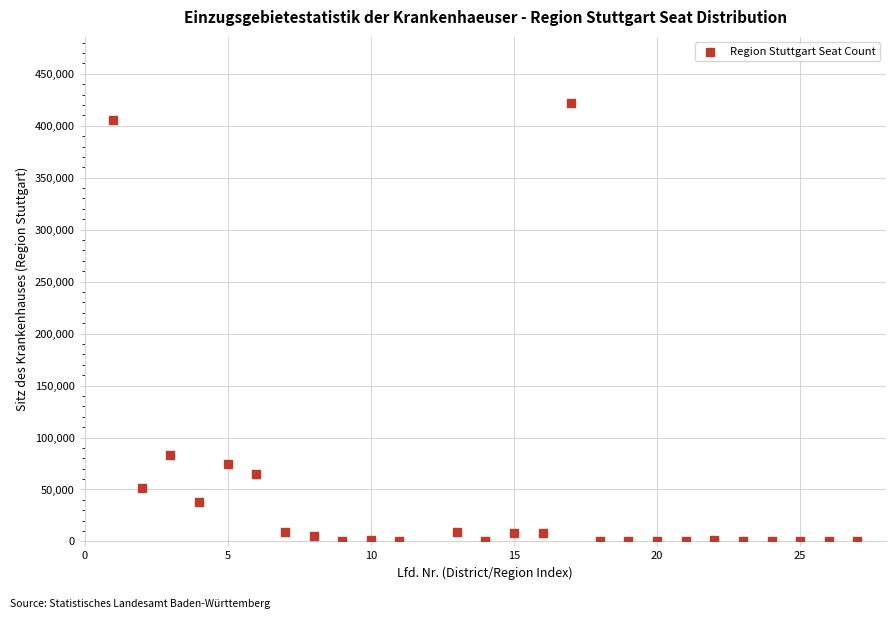

What Y value in the scatter plot is closest to 211114?

83397